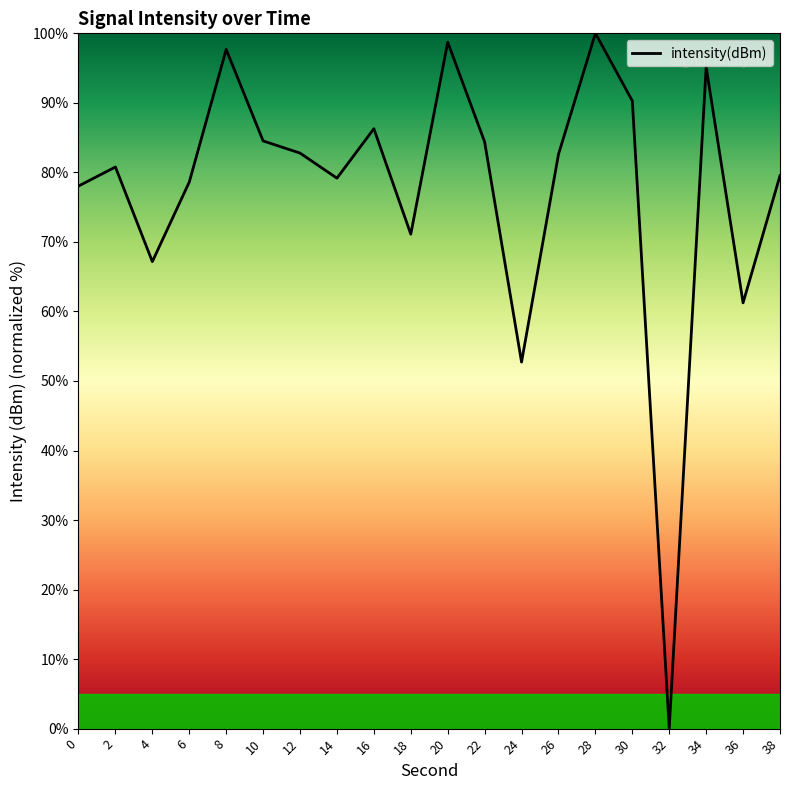

Where is the first local maximum?

2